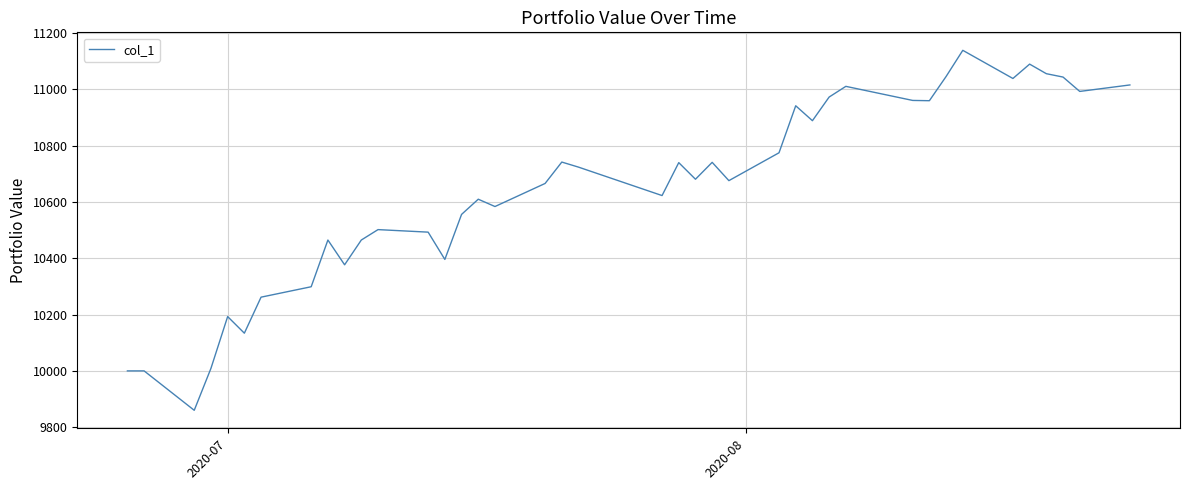

What is the maximum value shown in the chart?

11139